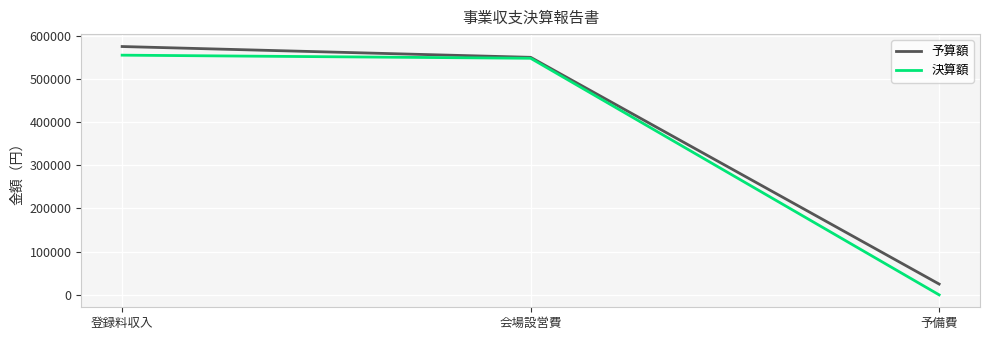

What is the spread (max minus min) of values at 予備費?

25000